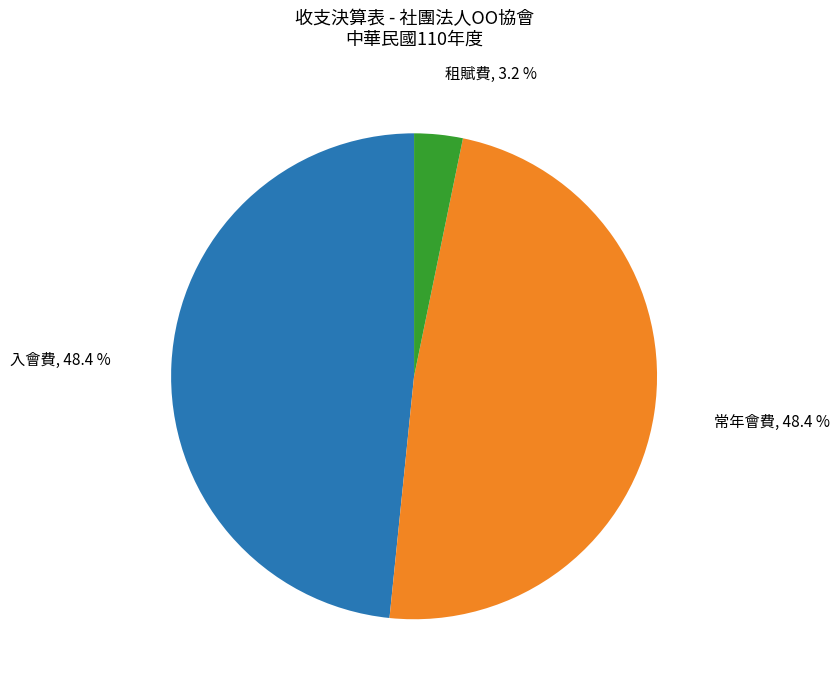

Which slice is the smallest?

租賦費